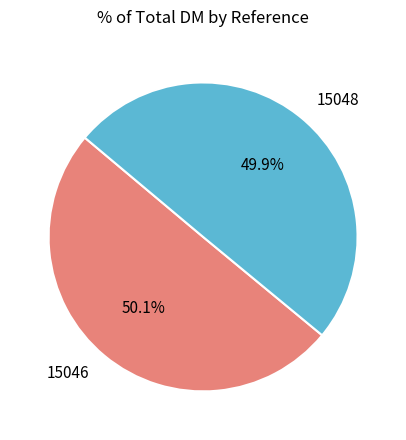

Approximately how many times larger is the value at 15048 compared to 15046?

1.0